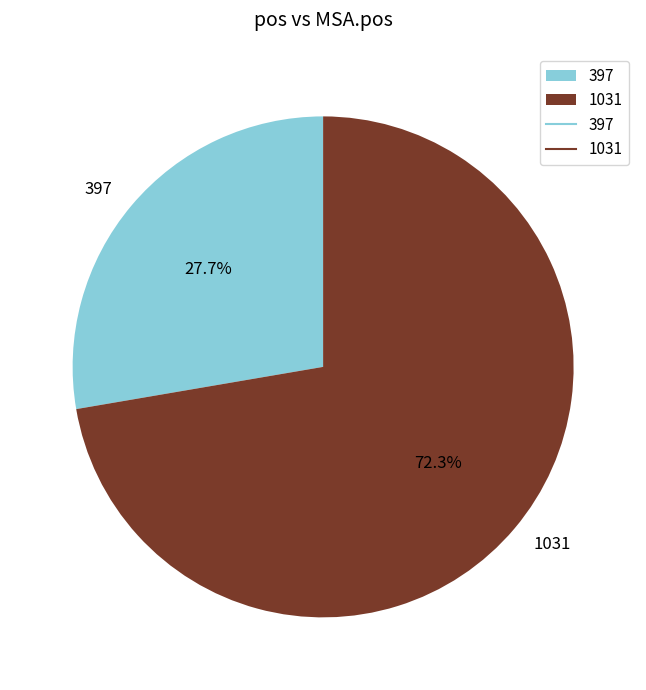

To the nearest percent, what portion does 397 represent?

28%